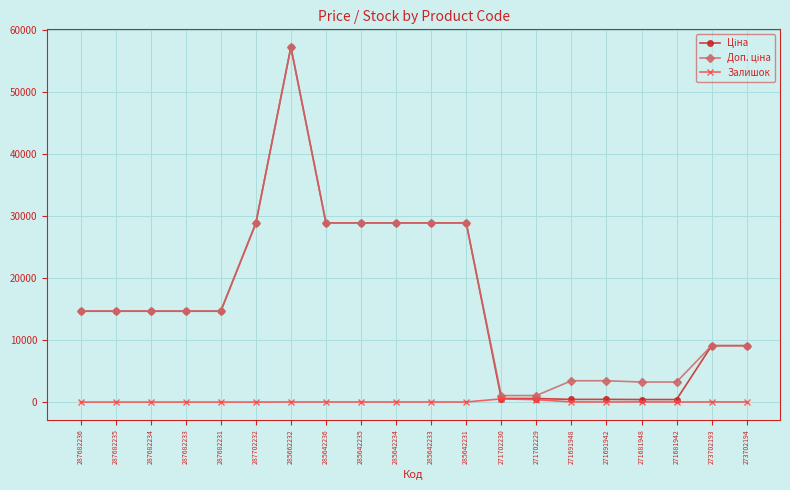

At which category is the sum across all series the highest?

285662232